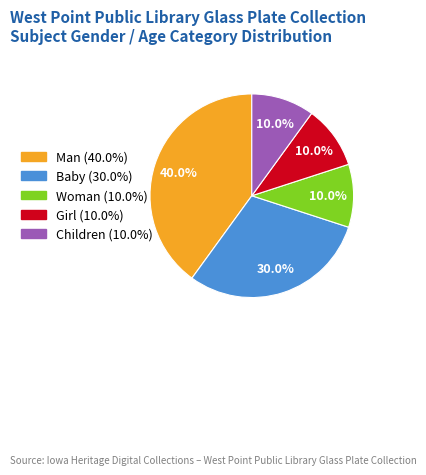

The Children slice represents 10% of the pie. True or false?

True